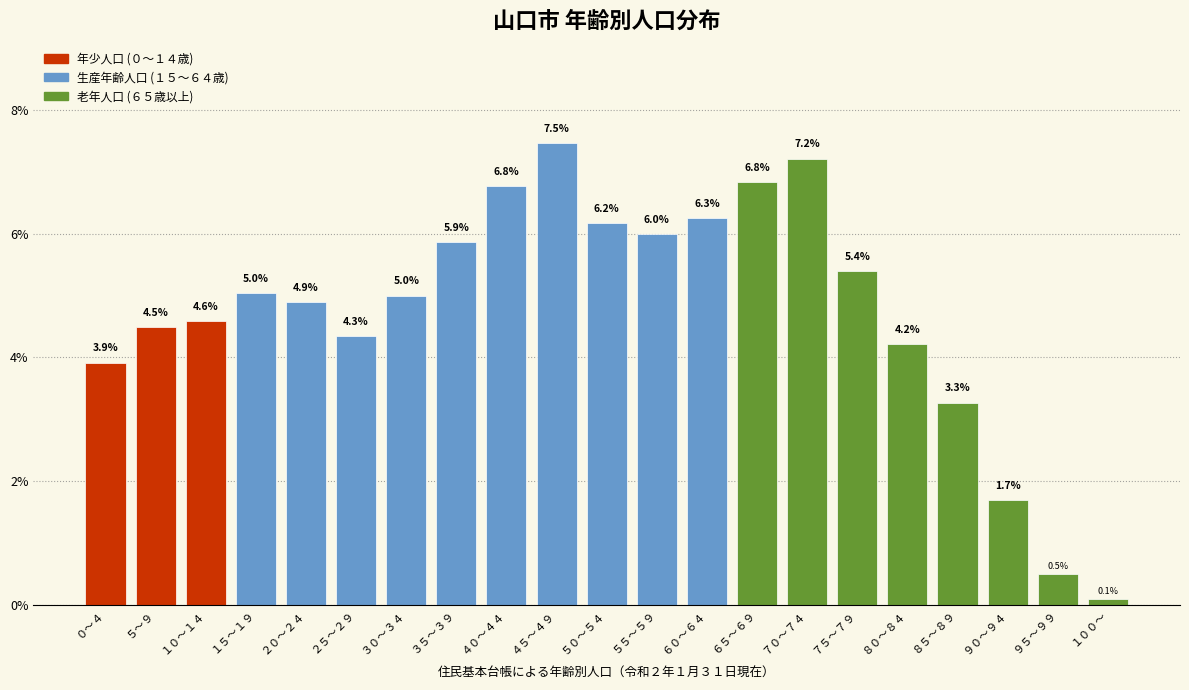

Reading left to right, what are all the values shown in this chart?

3.9	4.5	4.6	5.0	4.9	4.3	5.0	5.9	6.8	7.5	6.2	6.0	6.3	6.8	7.2	5.4	4.2	3.3	1.7	0.5	0.1